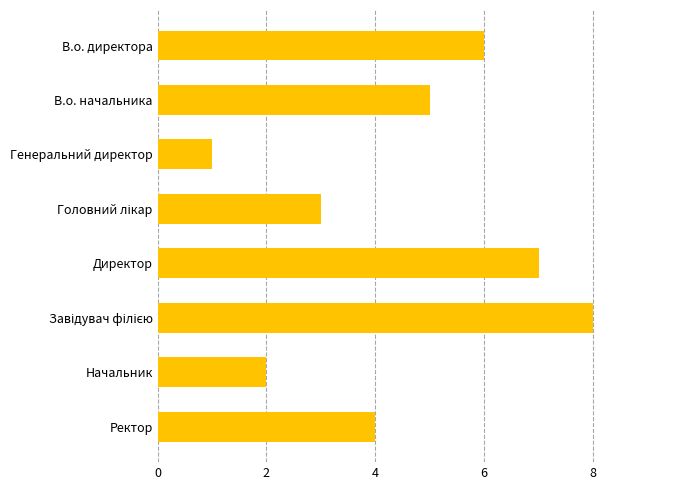

Are the bars horizontal?

Yes